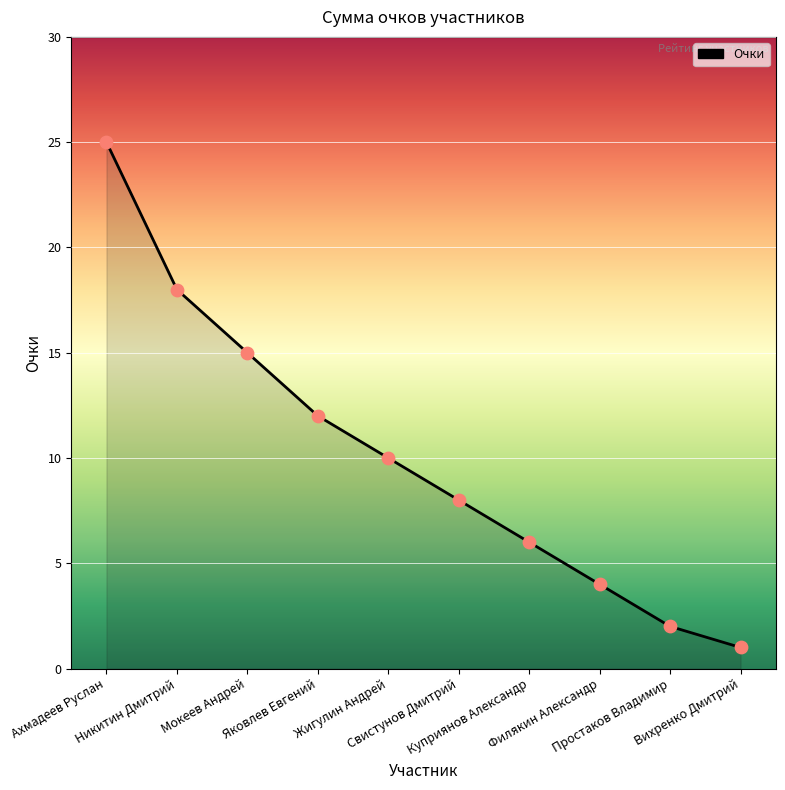

What is the change in value from Жигулин Андрей to Простаков Владимир?

-8